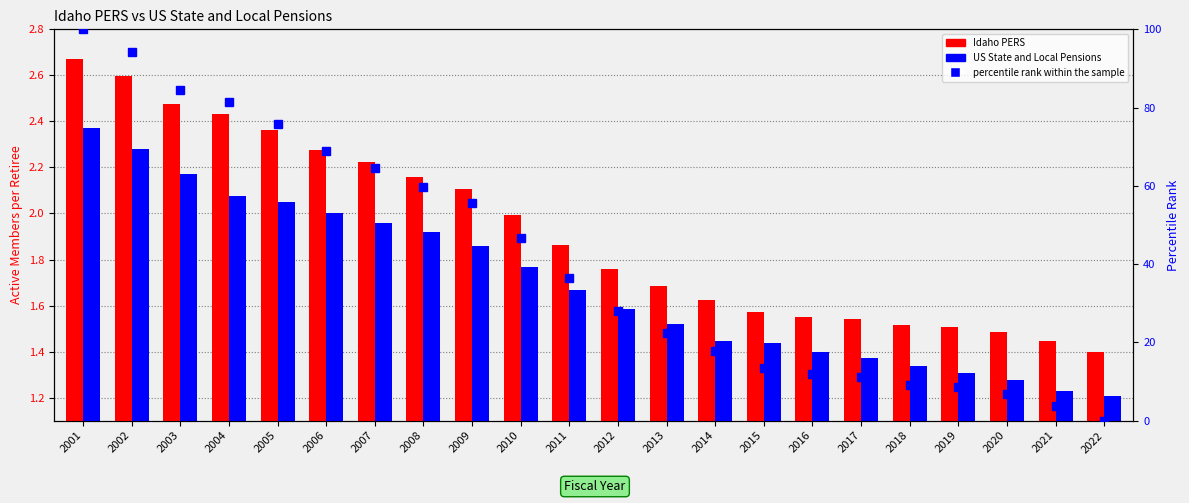

Between 2009 and 2019, which series saw the biggest shift?

percentile rank within the sample